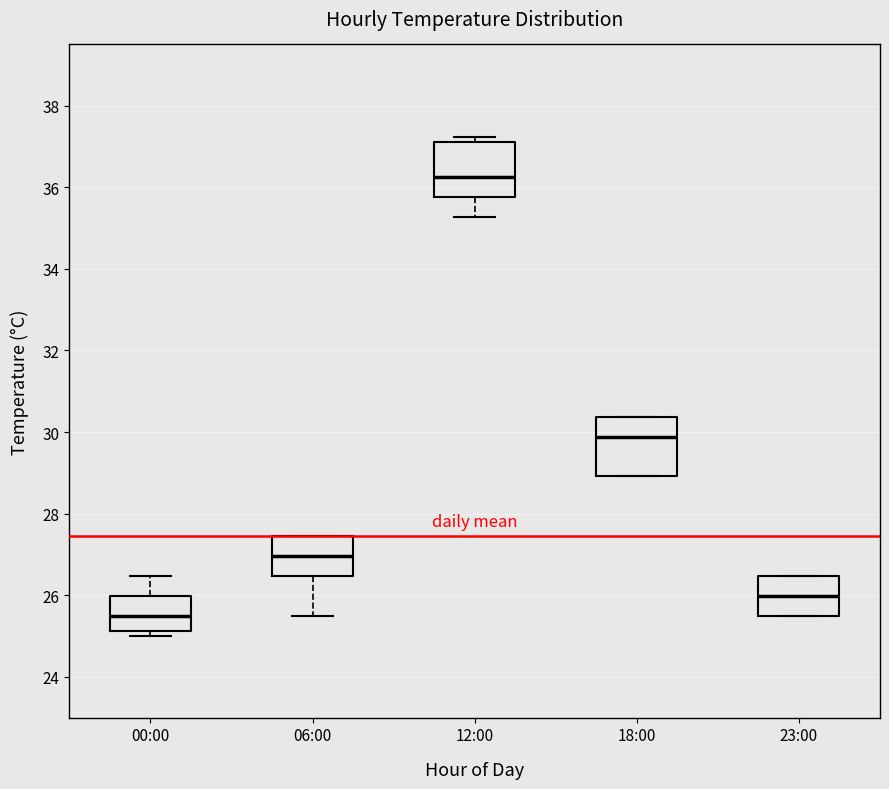

Which box has the lowest median line?

00:00